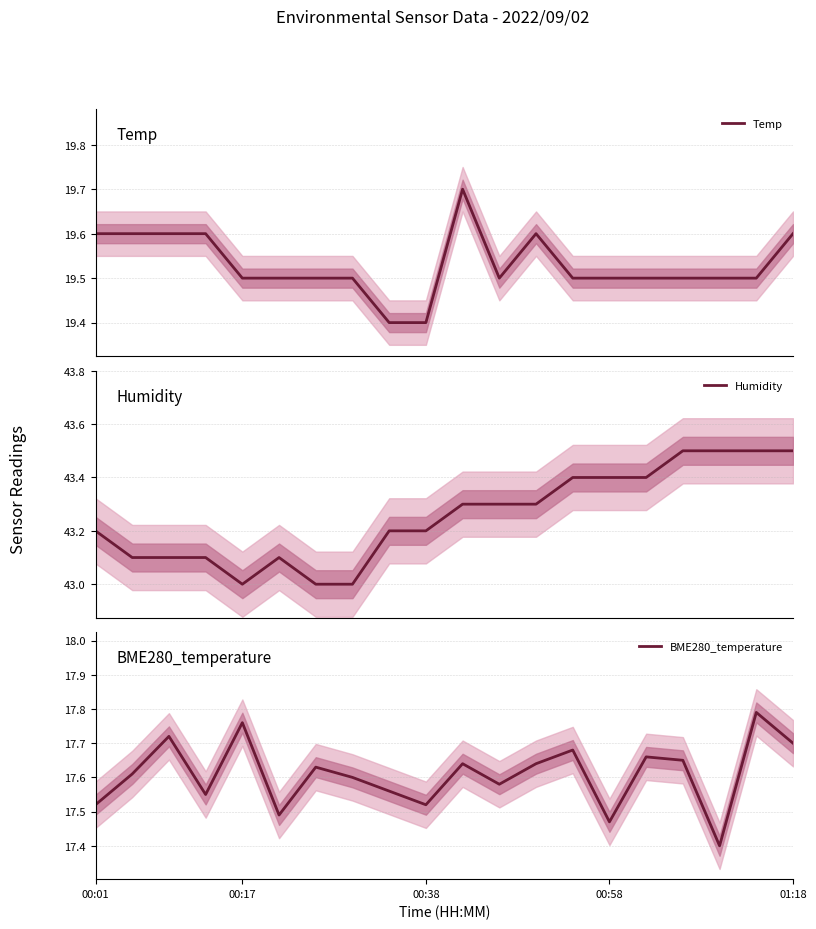

True or false: BME280_temperature has a value of 17.7 at 01:18.

True